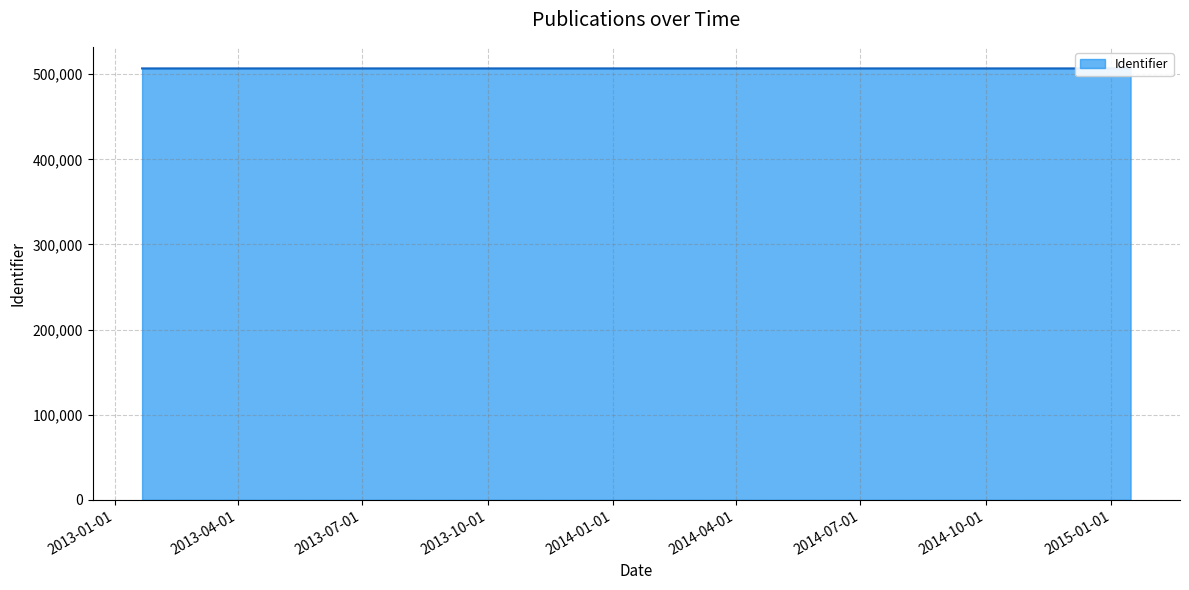

What is the maximum value shown in the chart?

506879